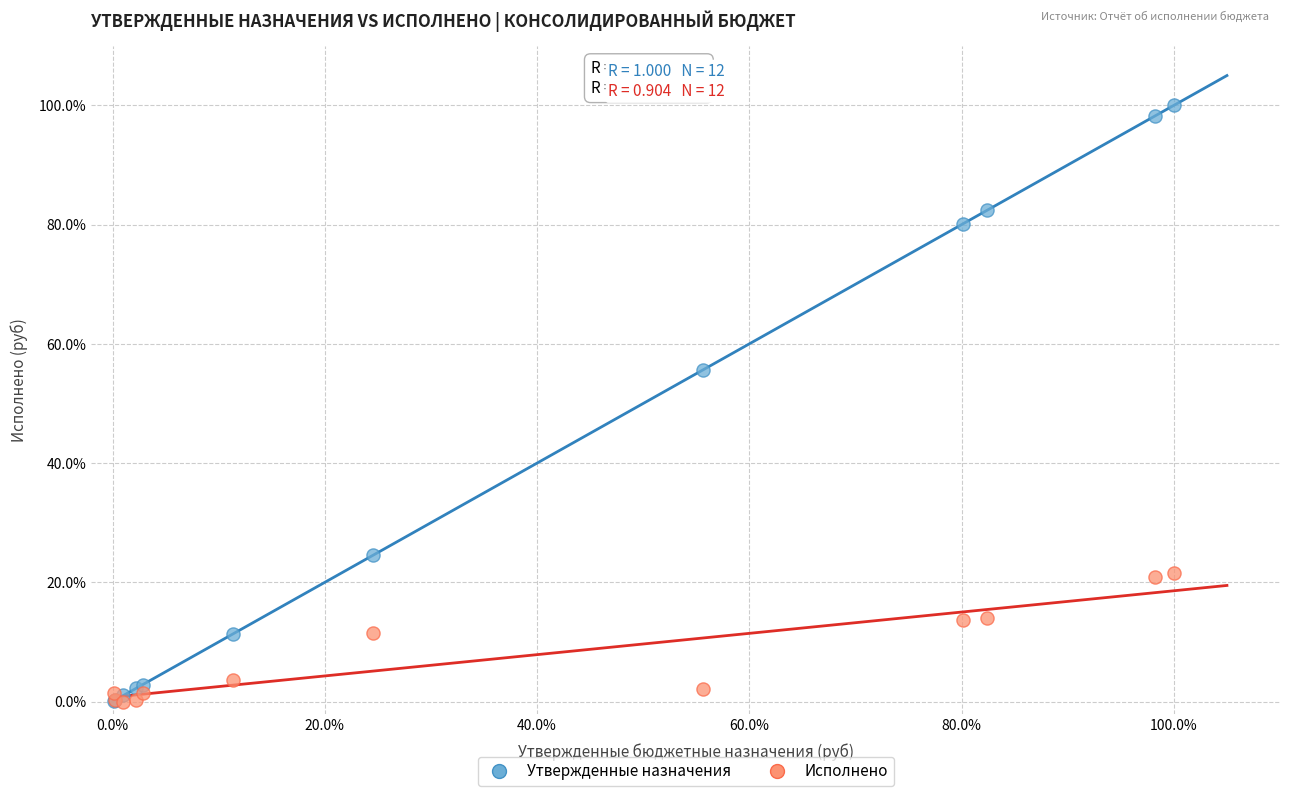

Which series contains the highest Y value?

Утвержденные назначения